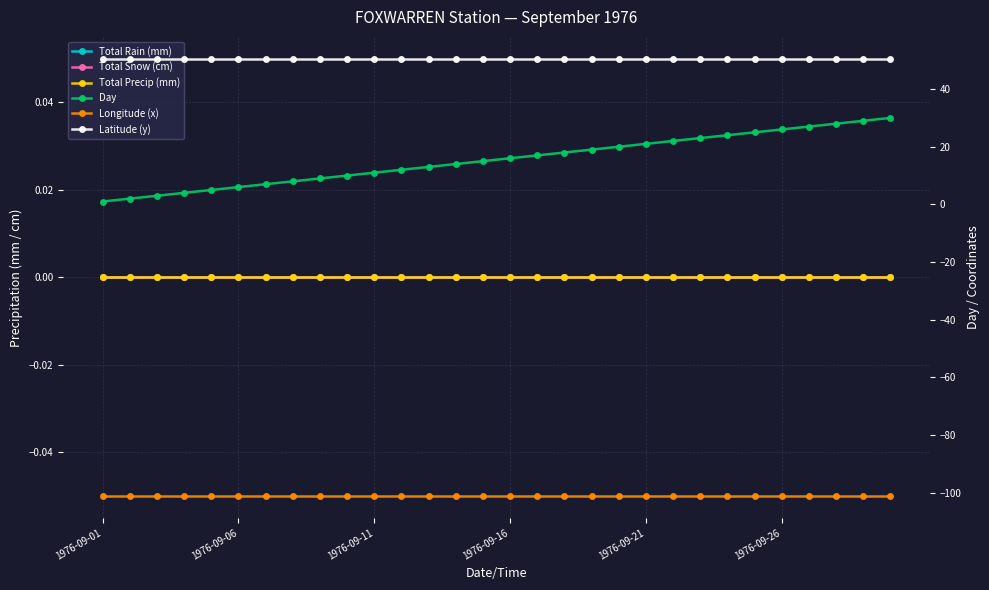

How many lines are shown in the chart?

6